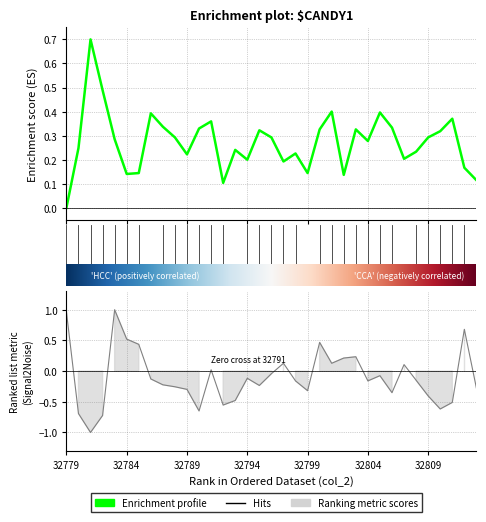

What is the smallest value displayed?

-1.0